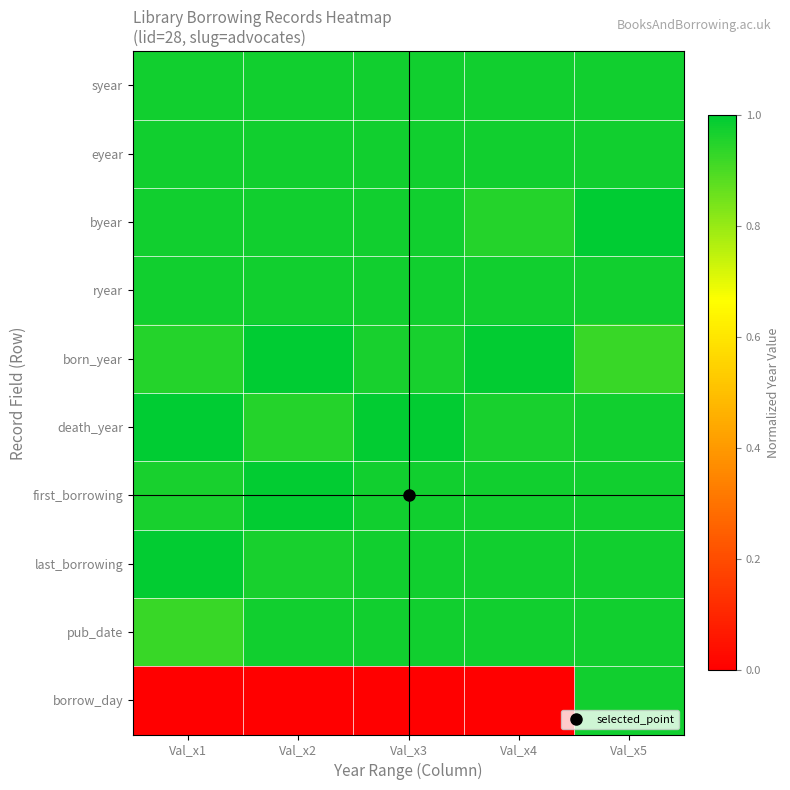

Reading left to right, transcribe all the data shown in this chart.

syear: Val_x1=1.0	Val_x2=1.0	Val_x3=1.0	Val_x4=1.0	Val_x5=1.0
eyear: Val_x1=1.0	Val_x2=1.0	Val_x3=1.0	Val_x4=1.0	Val_x5=1.0
byear: Val_x1=1.0	Val_x2=1.0	Val_x3=1.0	Val_x4=0.9	Val_x5=1.0
ryear: Val_x1=1.0	Val_x2=1.0	Val_x3=1.0	Val_x4=1.0	Val_x5=1.0
born_year: Val_x1=0.9	Val_x2=1.0	Val_x3=1.0	Val_x4=1.0	Val_x5=0.9
death_year: Val_x1=1.0	Val_x2=0.9	Val_x3=1.0	Val_x4=1.0	Val_x5=1.0
first_borrowing: Val_x1=1.0	Val_x2=1.0	Val_x3=1.0	Val_x4=1.0	Val_x5=1.0
last_borrowing: Val_x1=1.0	Val_x2=1.0	Val_x3=1.0	Val_x4=1.0	Val_x5=1.0
pub_date: Val_x1=0.9	Val_x2=1.0	Val_x3=1.0	Val_x4=1.0	Val_x5=1.0
borrow_day: Val_x1=0.0	Val_x2=0.0	Val_x3=0.0	Val_x4=0.0	Val_x5=1.0